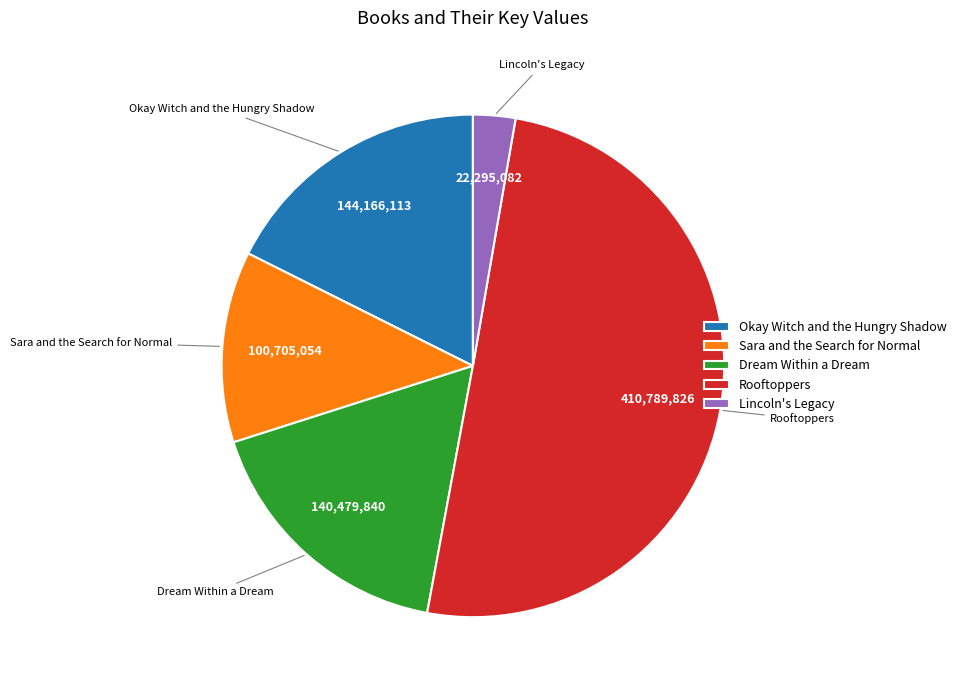

Which slice is the smallest?

Lincoln's Legacy